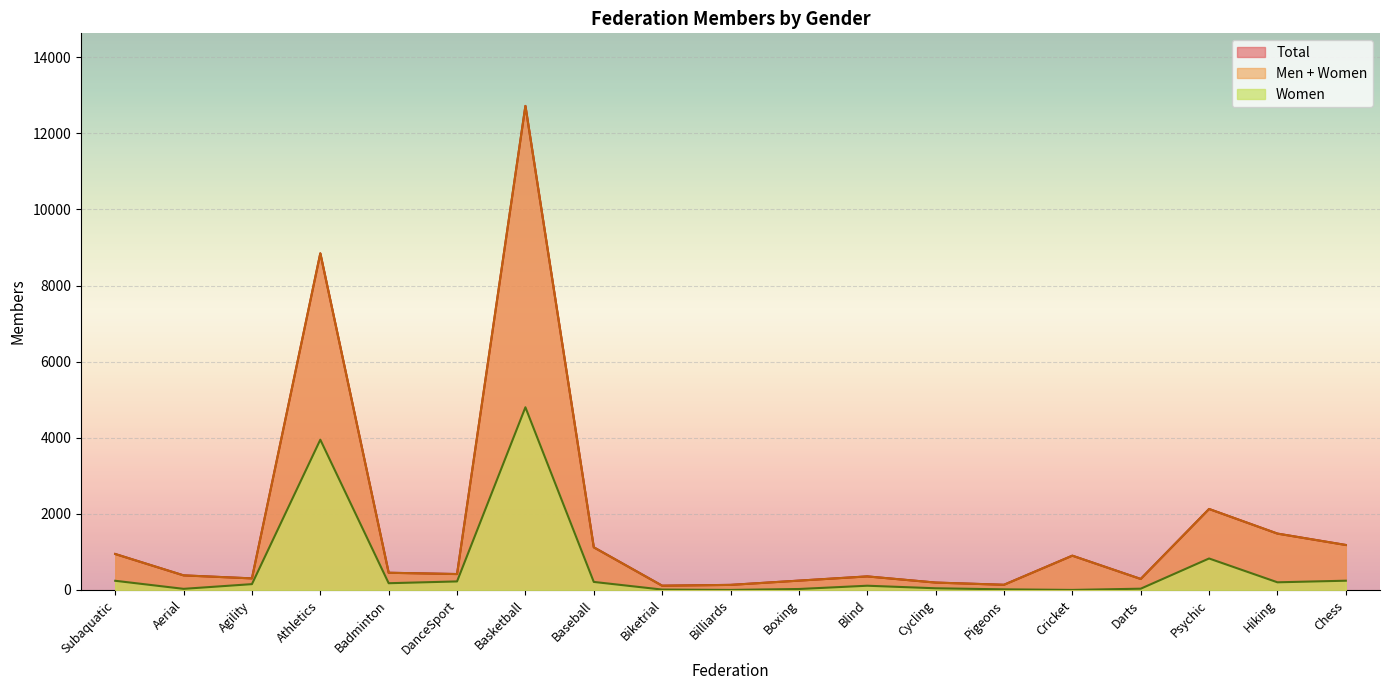

Which category has the lowest value across all series?

Billiards